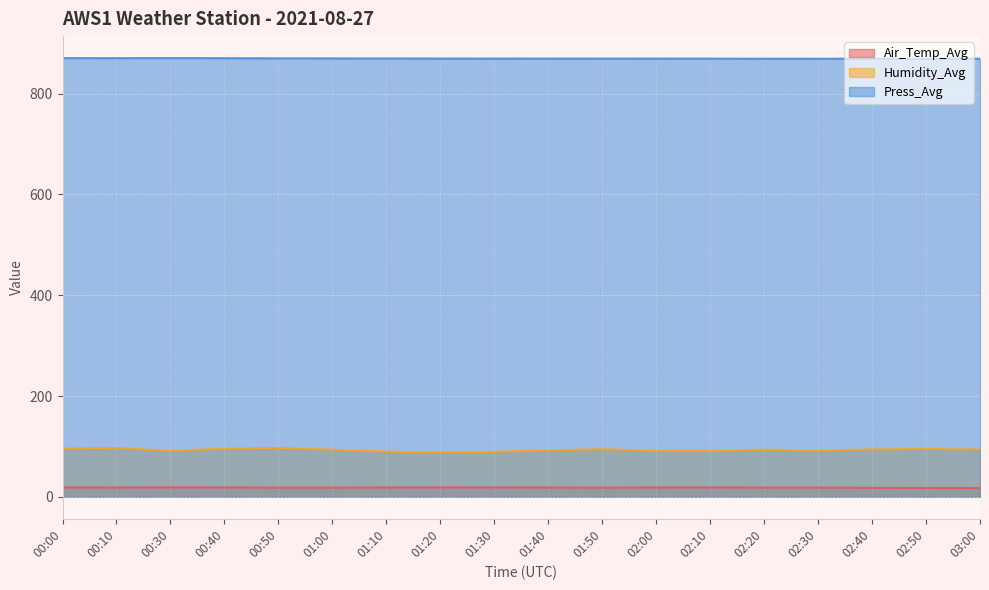

What is the spread (max minus min) of values at 00:10?

851.9